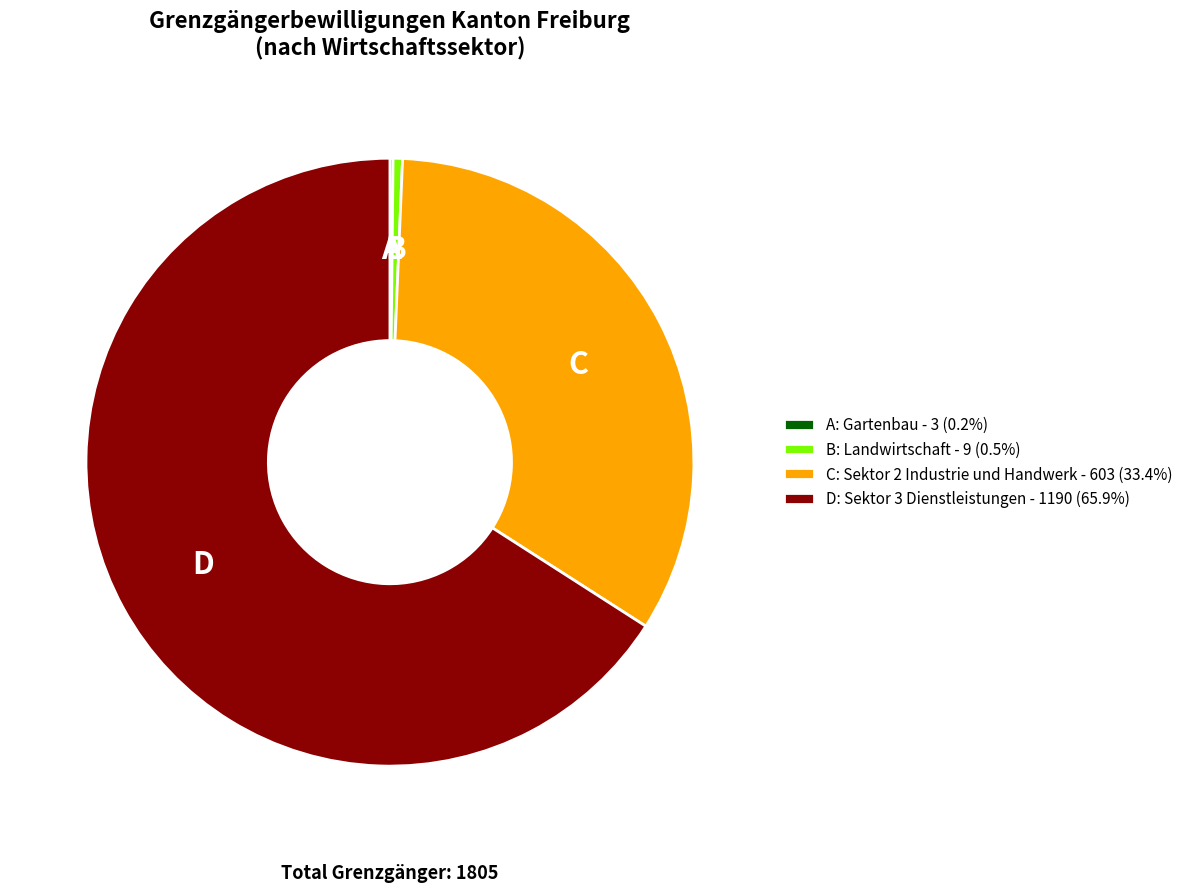

Do C: Sektor 2 Industrie und Handwerk - 603 (33.4%) and D: Sektor 3 Dienstleistungen - 1190 (65.9%) together represent more than half of the pie?

Yes